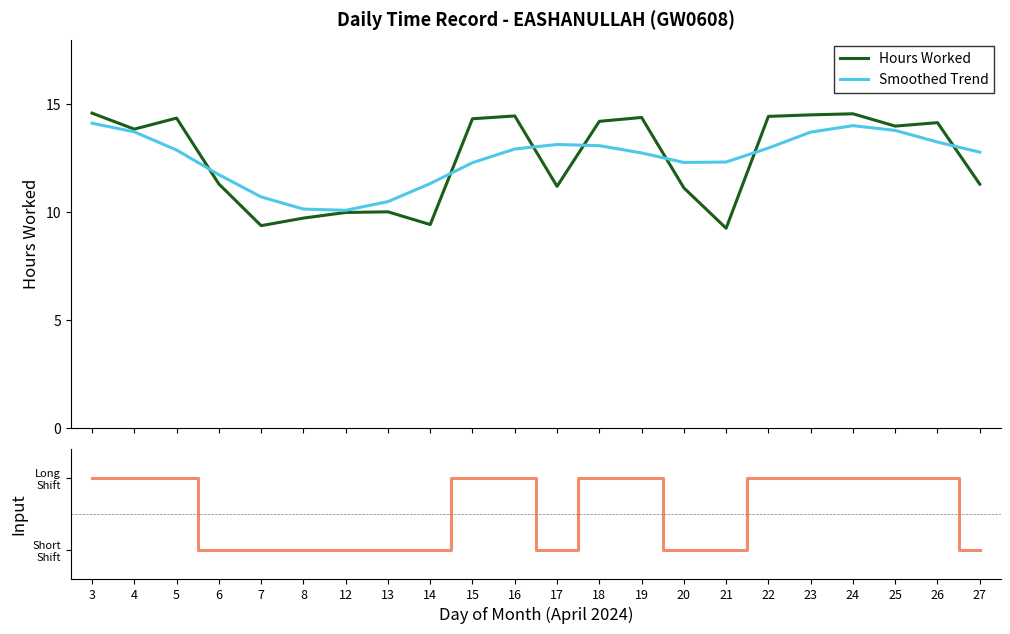

The Shift Type series shows -1.5 at 14. True or false?

False